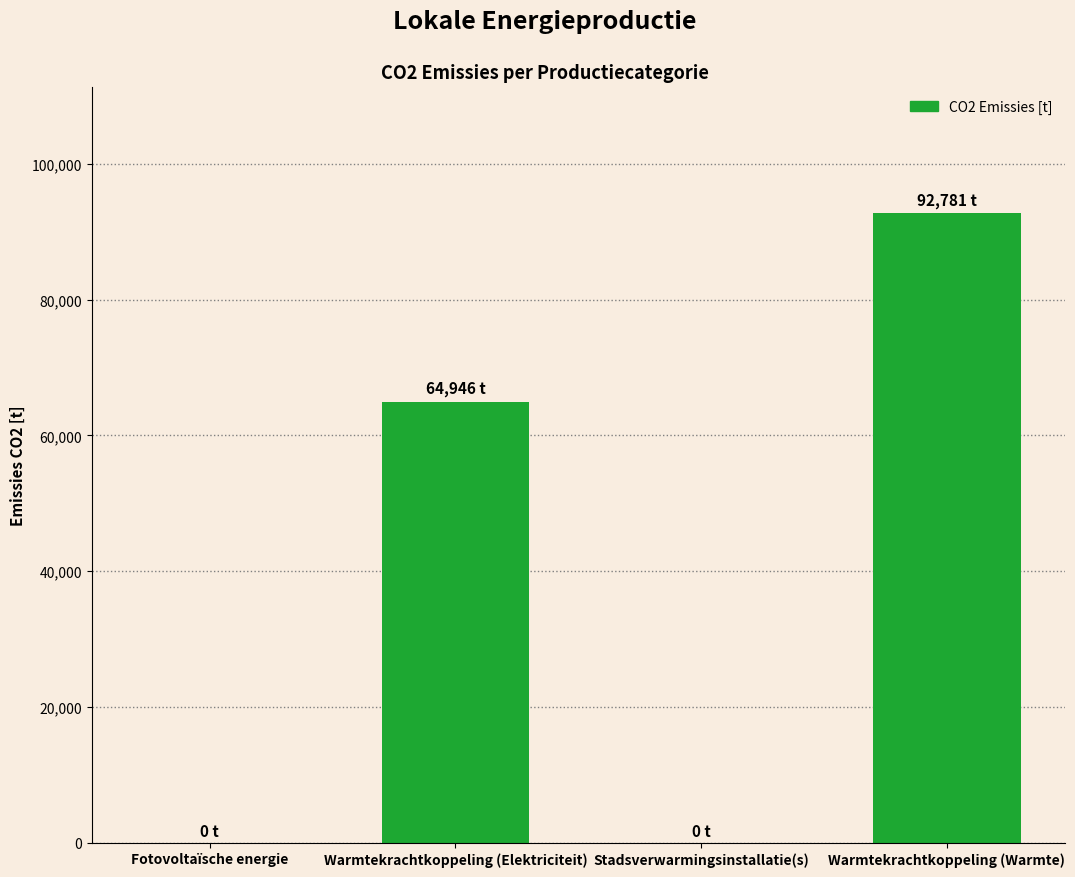

Is it true that the value at Warmtekrachtkoppeling (Elektriciteit) is 64946.4?

True